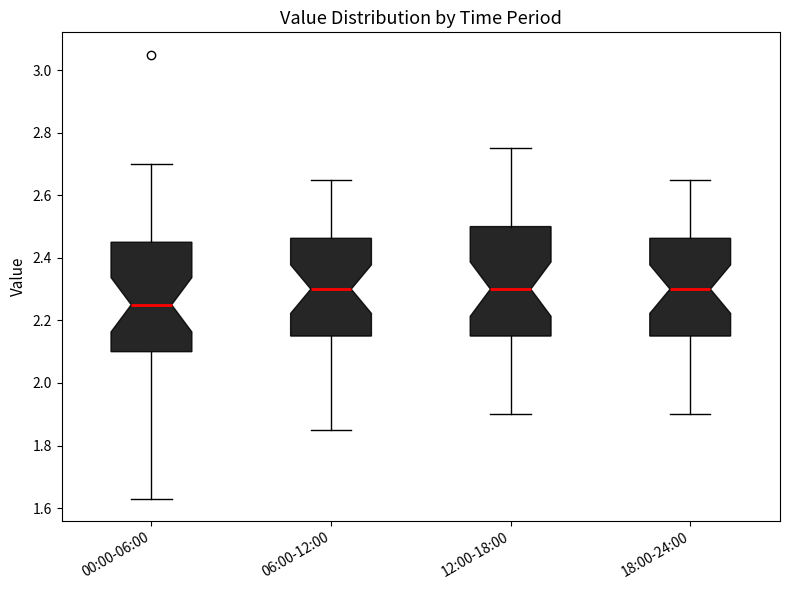

Reading left to right, read every box against the y-axis: the position of its median line, the range the box covers, and the ends of its whiskers. The values are not printed on the chart, so give them approximately, as read against the axis.

00:00-06:00: median 2.26, box 2.10 to 2.46, whiskers 1.64 to 2.70
06:00-12:00: median 2.30, box 2.16 to 2.46, whiskers 1.86 to 2.66
12:00-18:00: median 2.30, box 2.16 to 2.50, whiskers 1.90 to 2.76
18:00-24:00: median 2.30, box 2.16 to 2.46, whiskers 1.90 to 2.66